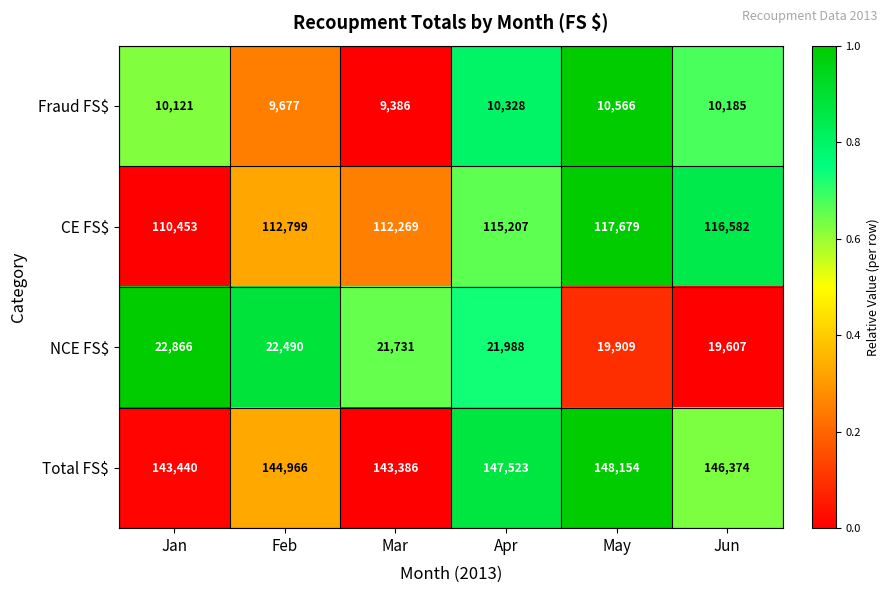

What is the difference between the Fraud FS$ values at Jan and Feb?

444